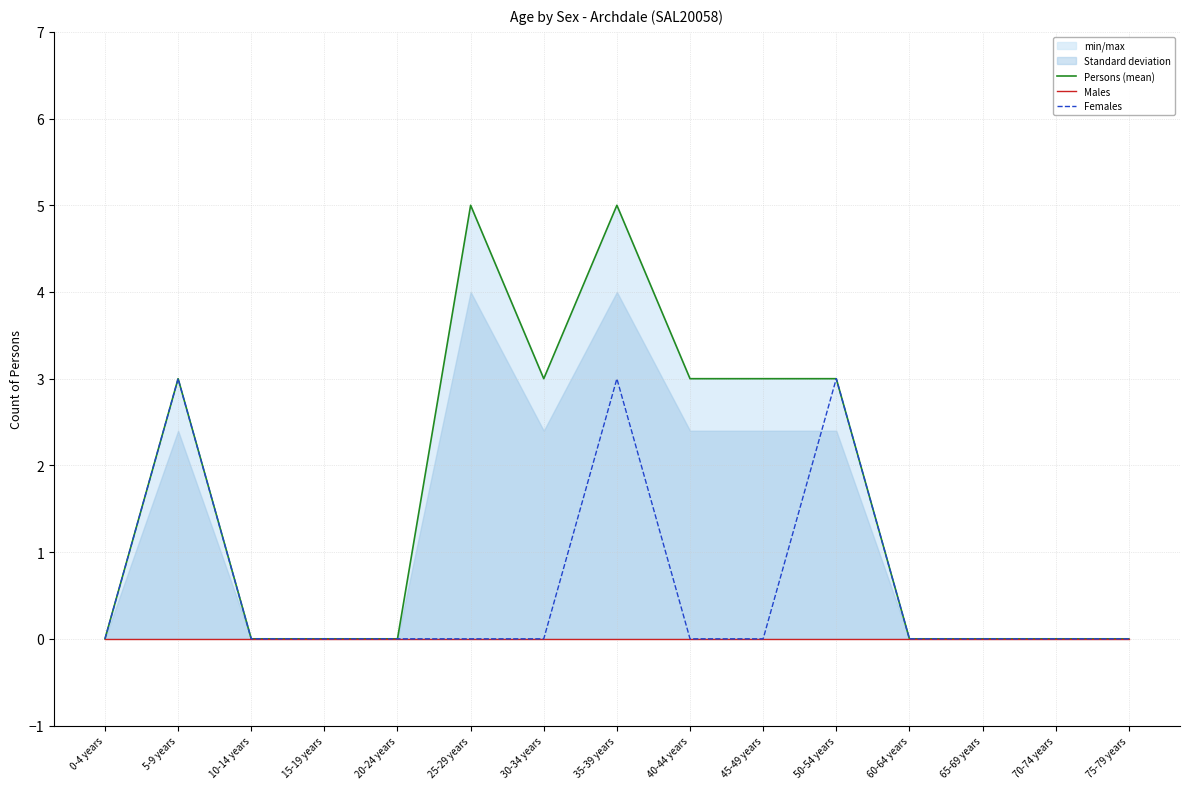

What is the sum of all Persons (mean) values?

25